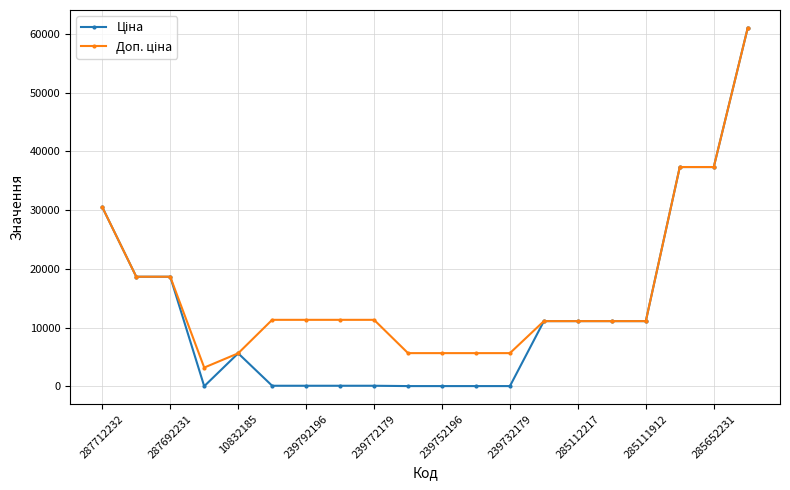

True or false: Ціна and Доп. ціна intersect in this chart.

False